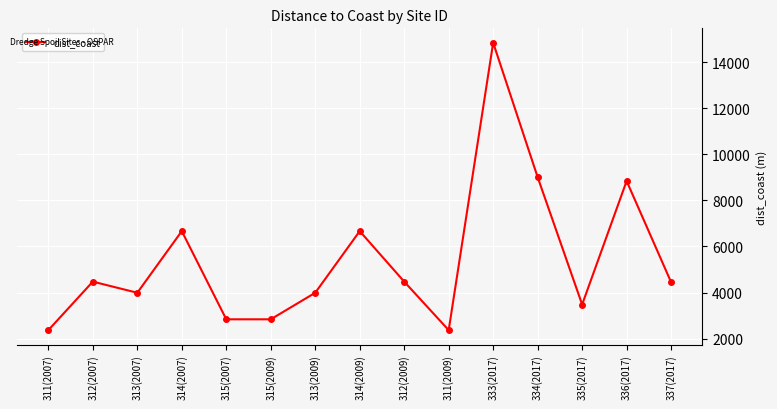

What is the average value?

5420.1